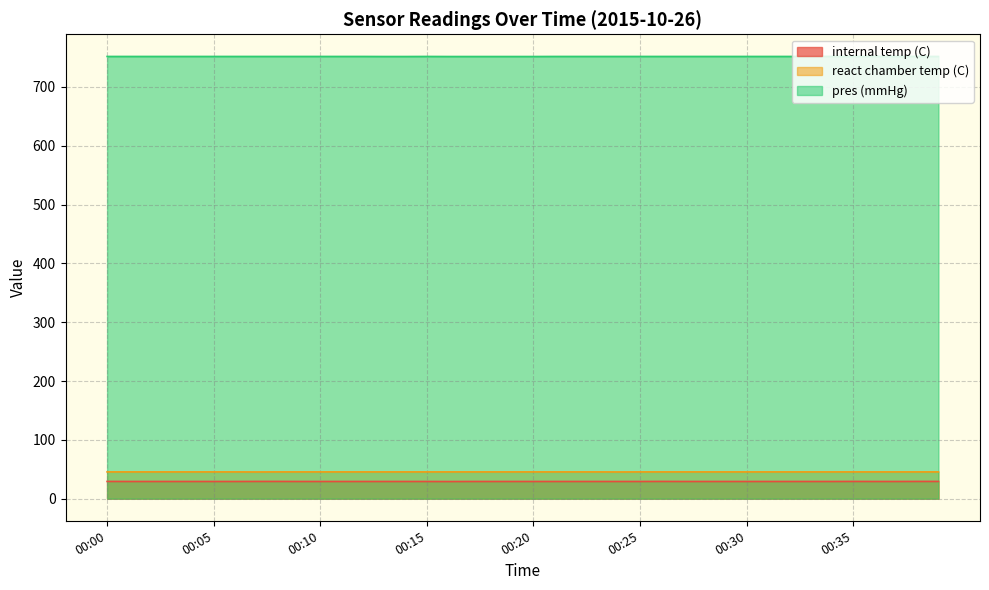

Is the value of internal temp (C) at 00:09 greater than the value of pres (mmHg) at 00:17?

No